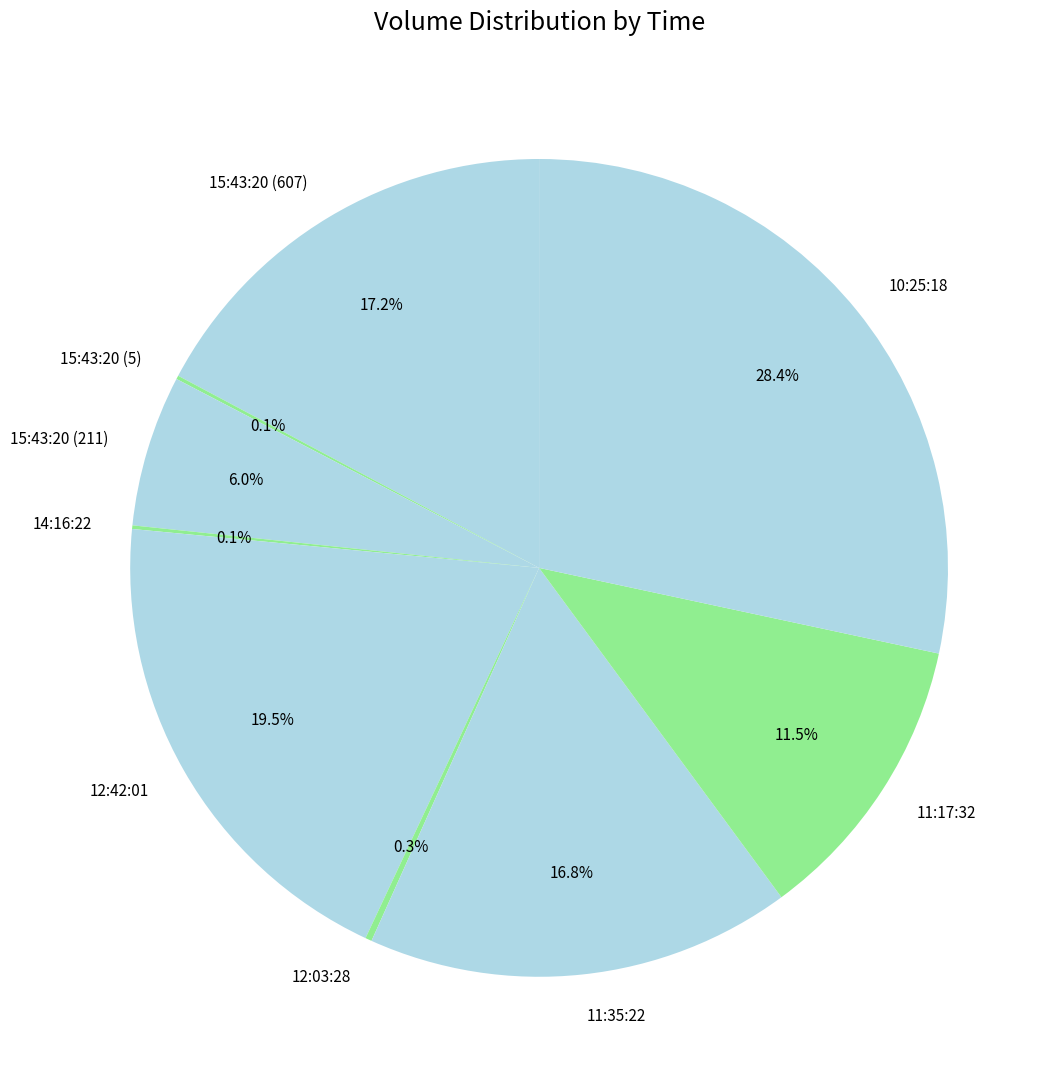

Is 12:42:01 the majority of the pie?

No